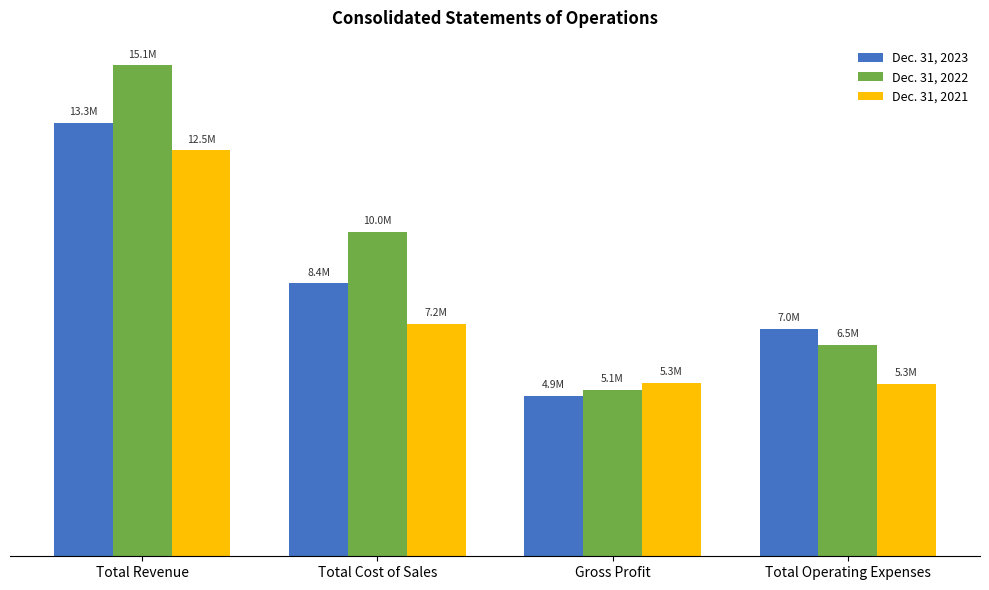

Are the bars grouped side by side (vs. stacked)?

Yes